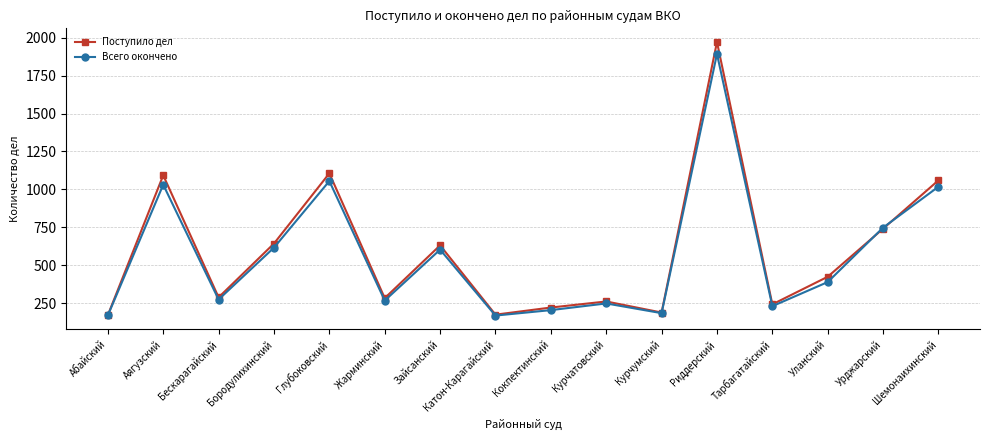

At which label is Поступило дел closest to 1071?

Шемонаихинский